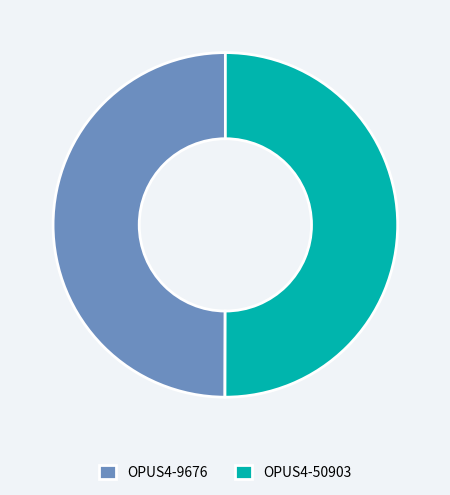

Is it true that OPUS4-50903 is 44% of the pie?

False